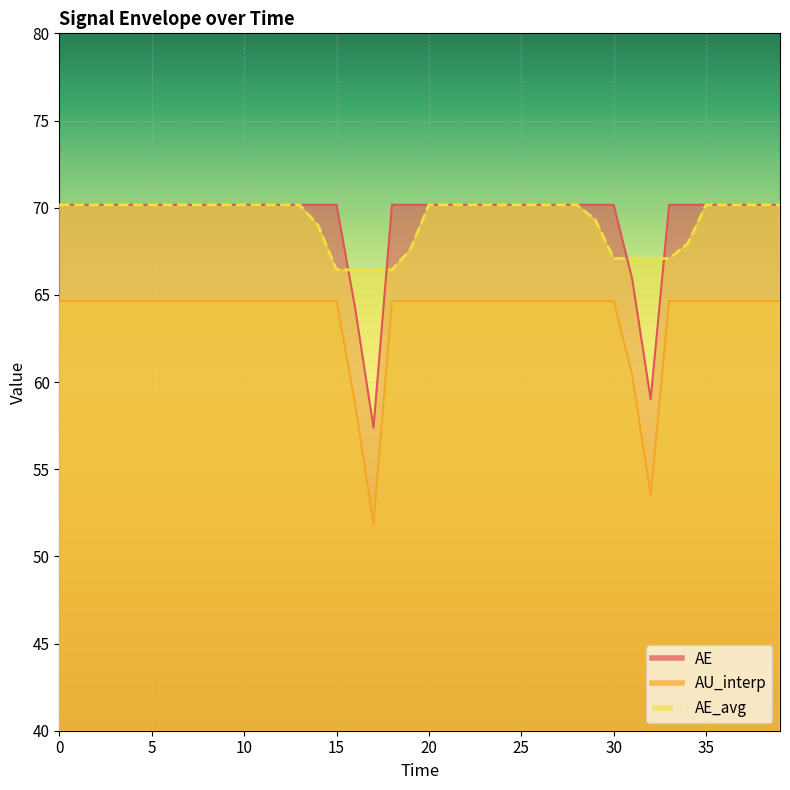

True or false: AE_avg and AU_interp intersect in this chart.

True